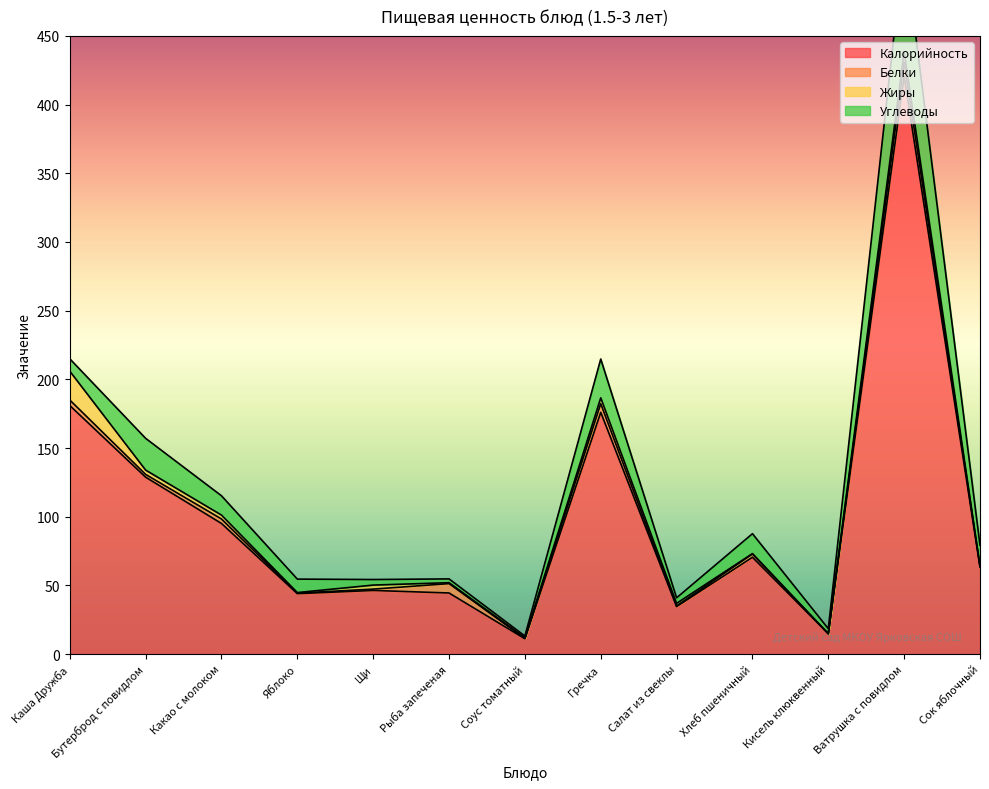

Does the chart have visible grid lines?

No